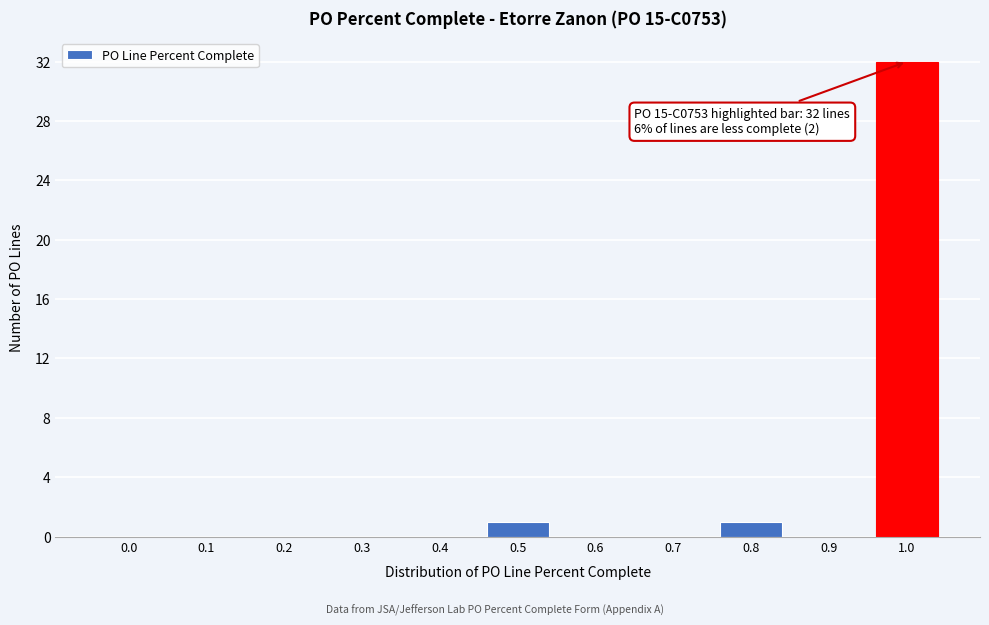

Reading left to right, list all the values displayed in this chart.

0.0=0	0.1=0	0.2=0	0.3=0	0.4=0	0.5=1	0.6=0	0.7=0	0.8=1	0.9=0	1.0=32